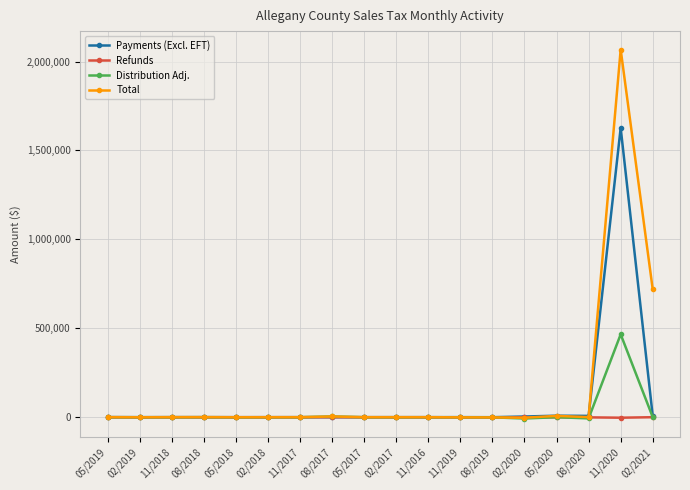

At how many categories does at least one series exceed 66431?

2